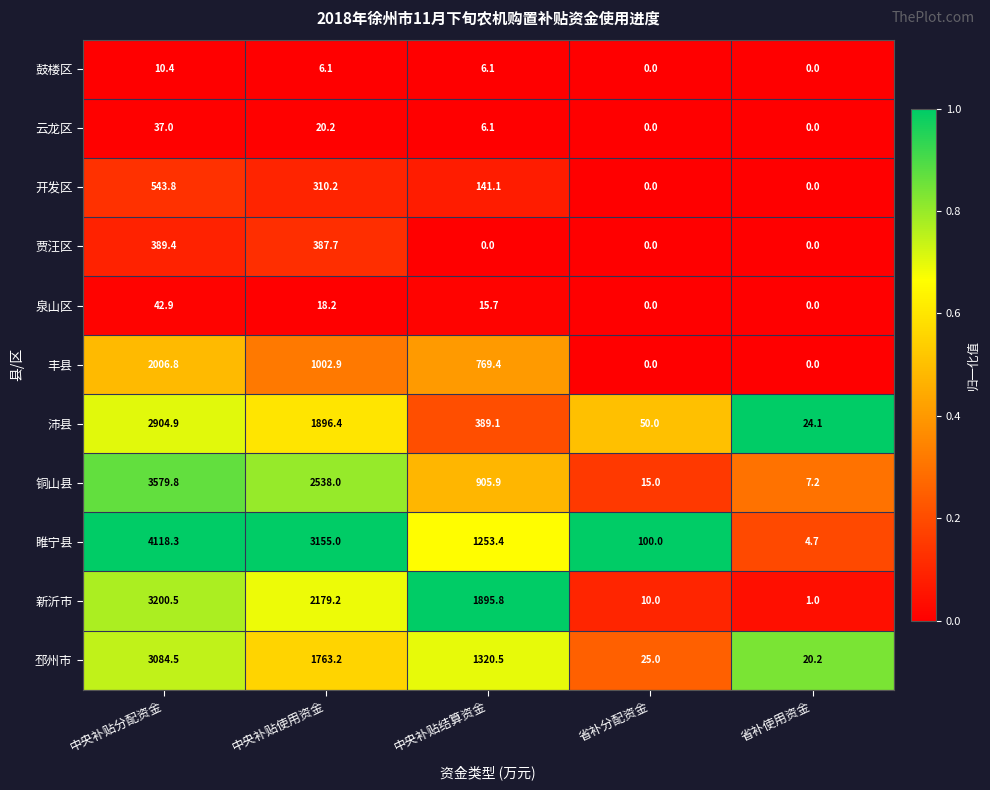

What is the difference between the second highest and second lowest values in the 鼓楼区 series?

6.1